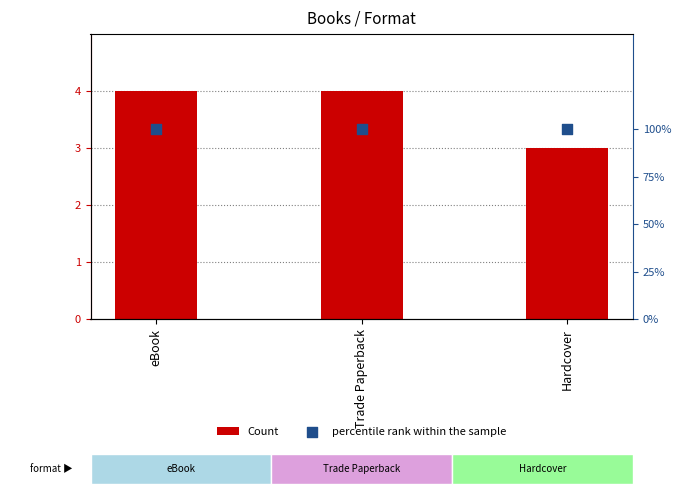

Which series reaches the maximum Y coordinate?

Count